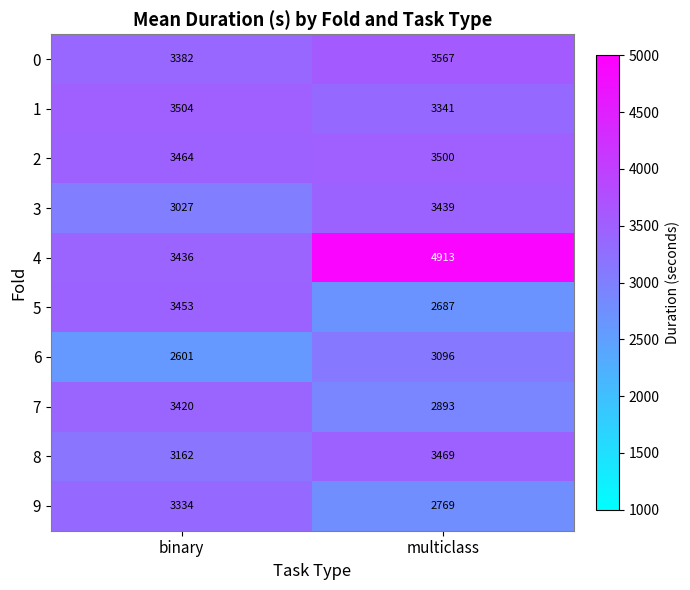

At how many categories does at least one series exceed 3720?

1